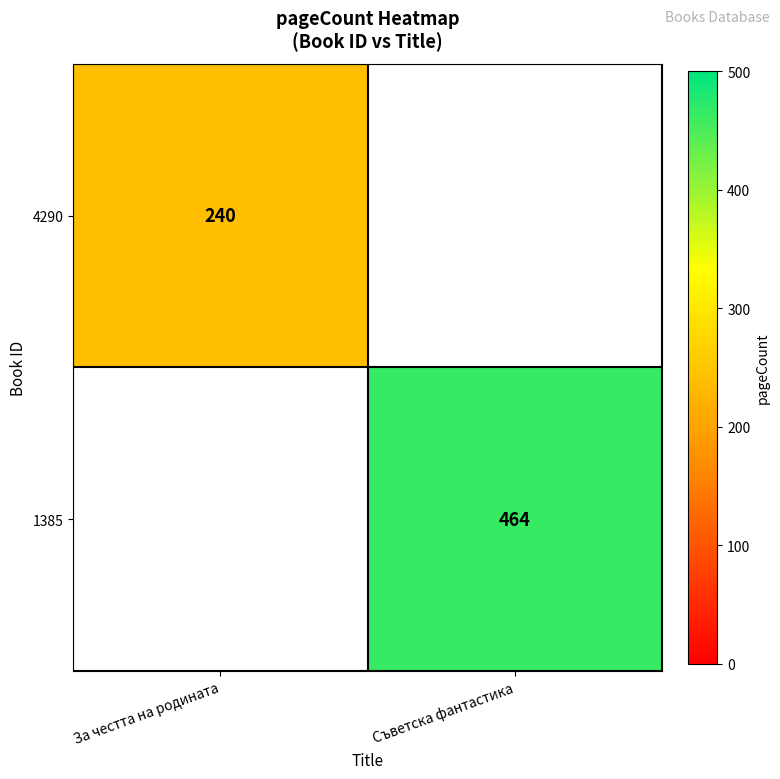

The value of 1385 at Съветска фантастика is 745. True or false?

False